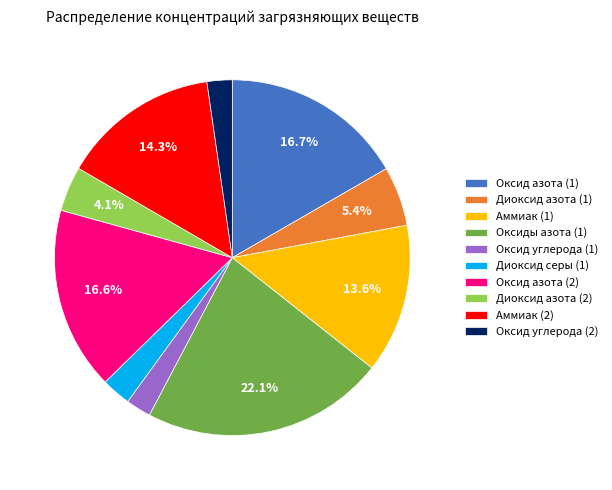

To the nearest percent, what percentage of the pie is Оксид азота (1)?

17%